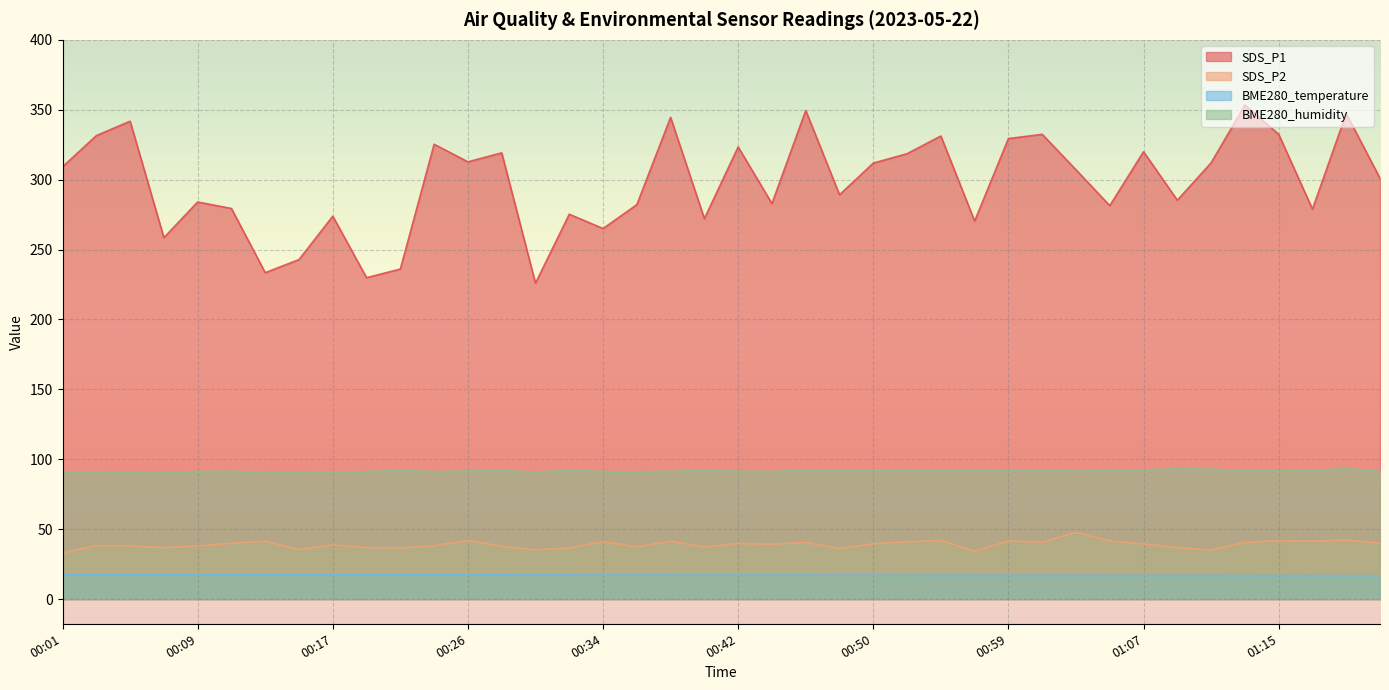

What is the total value across all series at 00:13?

383.1